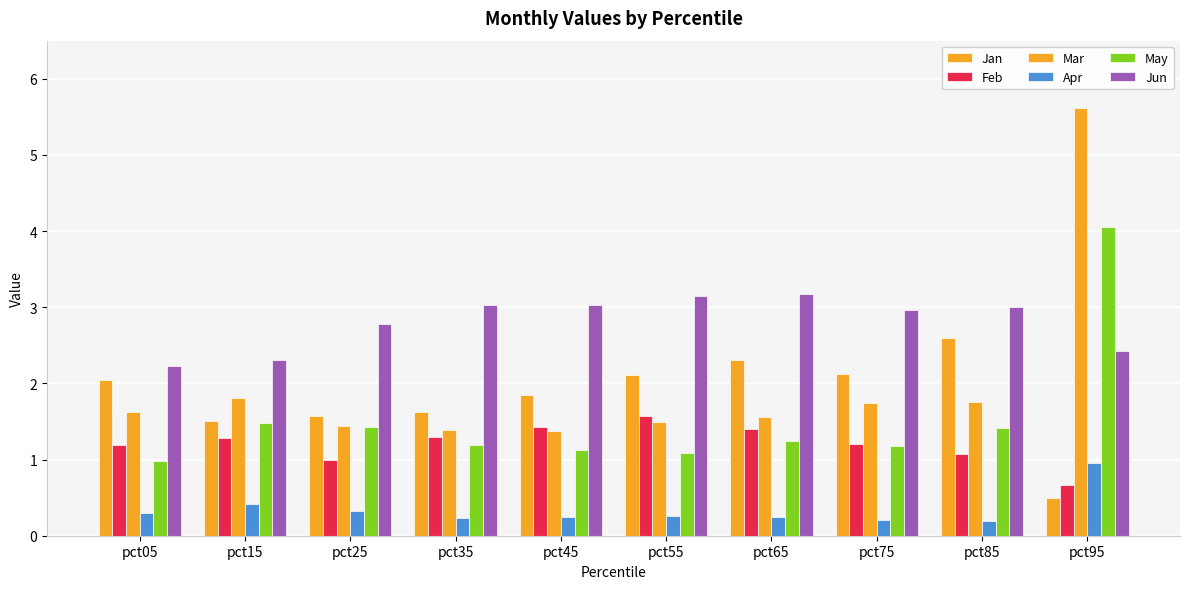

What is the total value across all series at pct55?

9.7